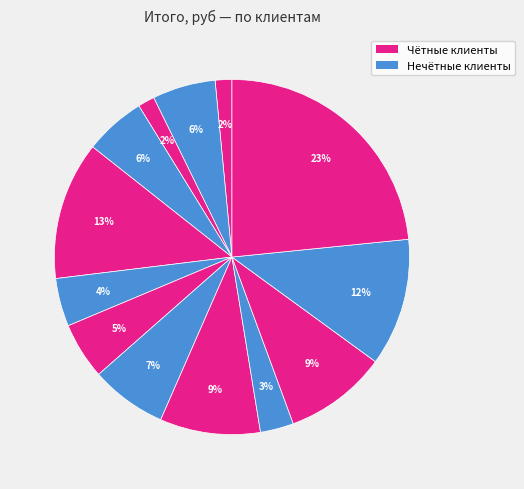

Does any single category account for the majority?

No